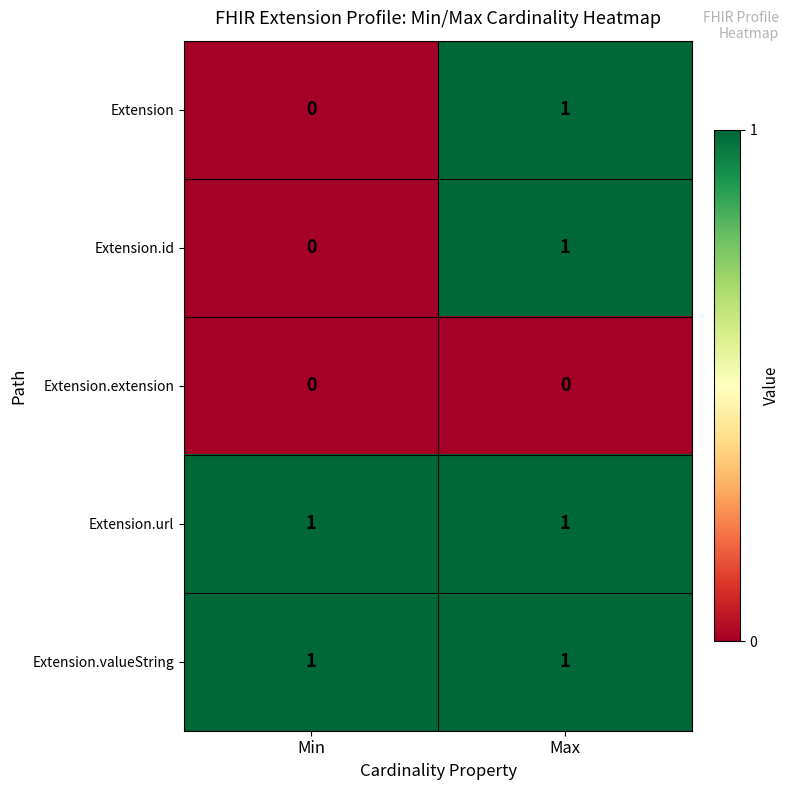

Reading right to left, extract all data points from this chart.

Extension: Max=1	Min=0
Extension.id: Max=1	Min=0
Extension.extension: Max=0	Min=0
Extension.url: Max=1	Min=1
Extension.valueString: Max=1	Min=1